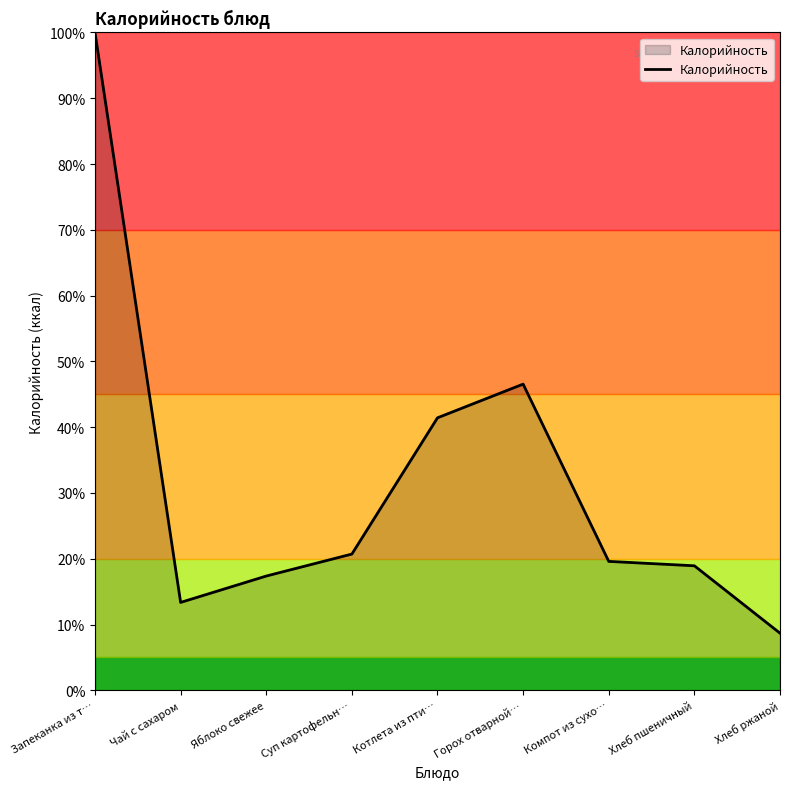

At which label does the data first exceed 19?

Запеканка из т…